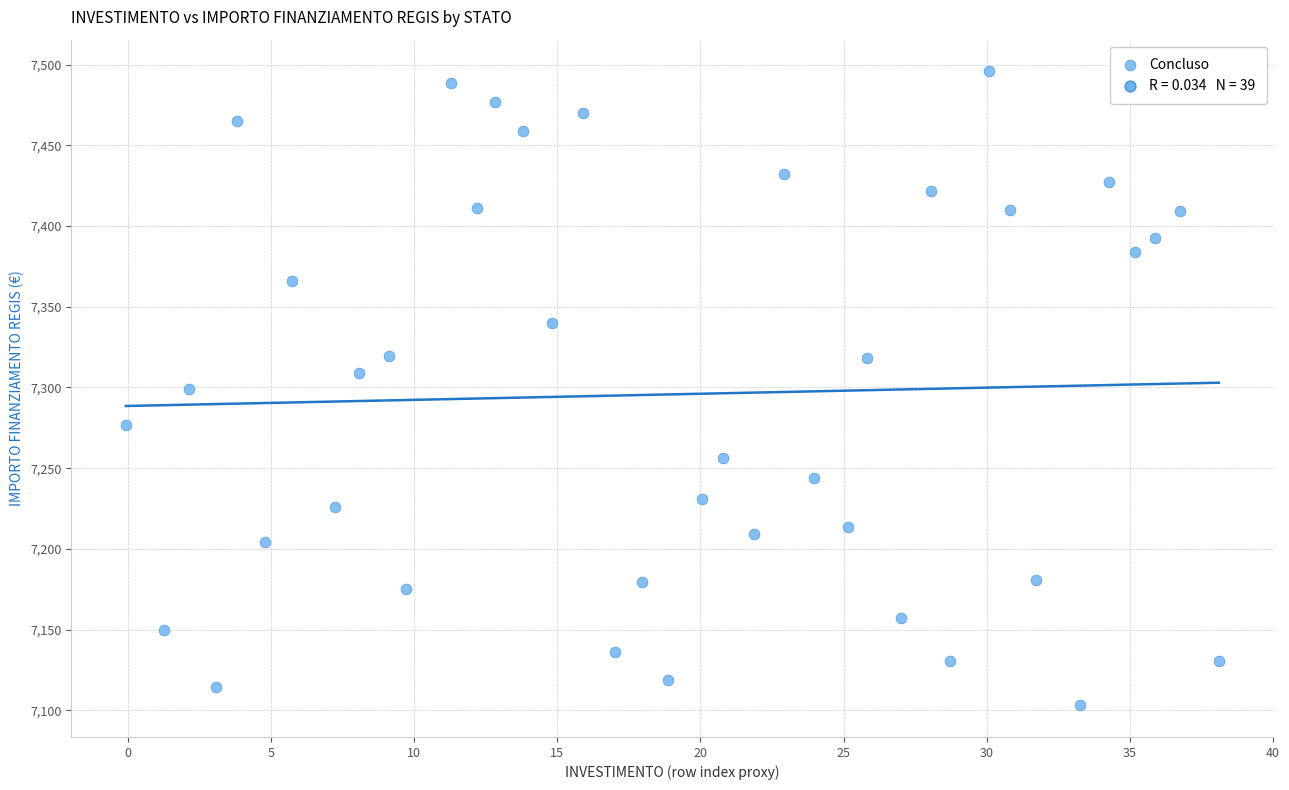

What is the range of Y values (max minus min)?

392.5